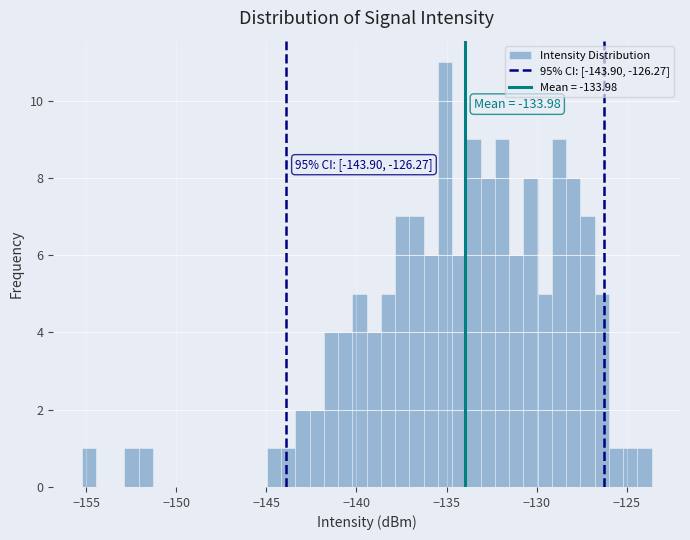

Around what value on the x-axis is the tallest bar? Give the approximate position of its centre, as read against the axis.

-135.0